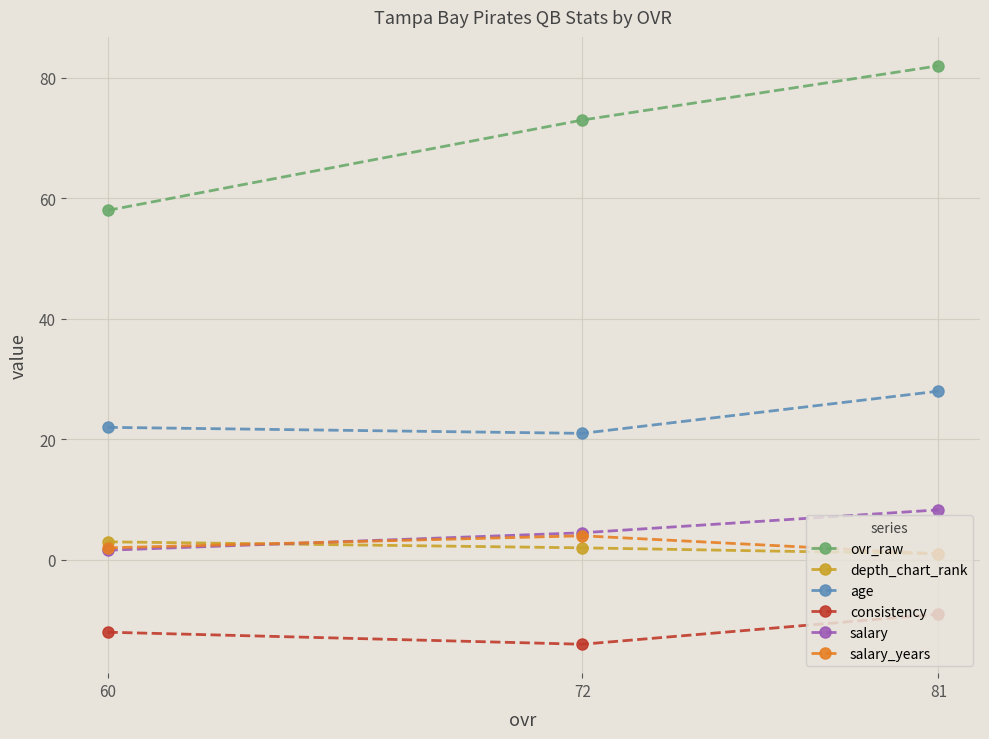

What are all the series names shown in the legend?

ovr_raw, depth_chart_rank, age, consistency, salary, salary_years